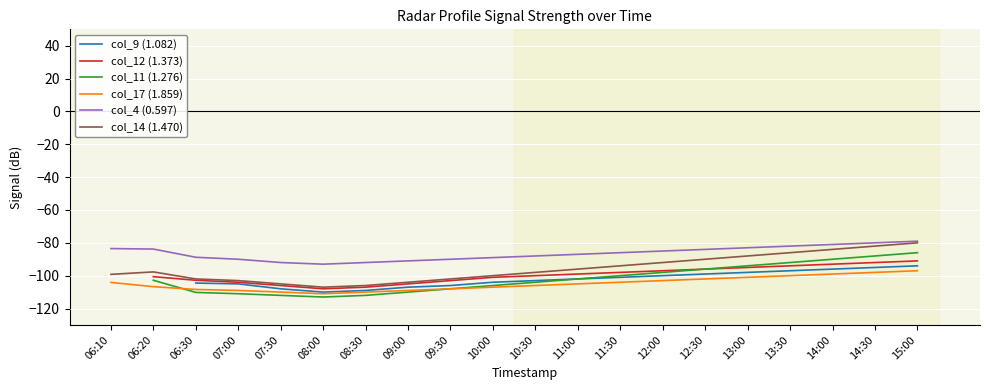

Where is the first local minimum for col_9 (1.082)?

08:00